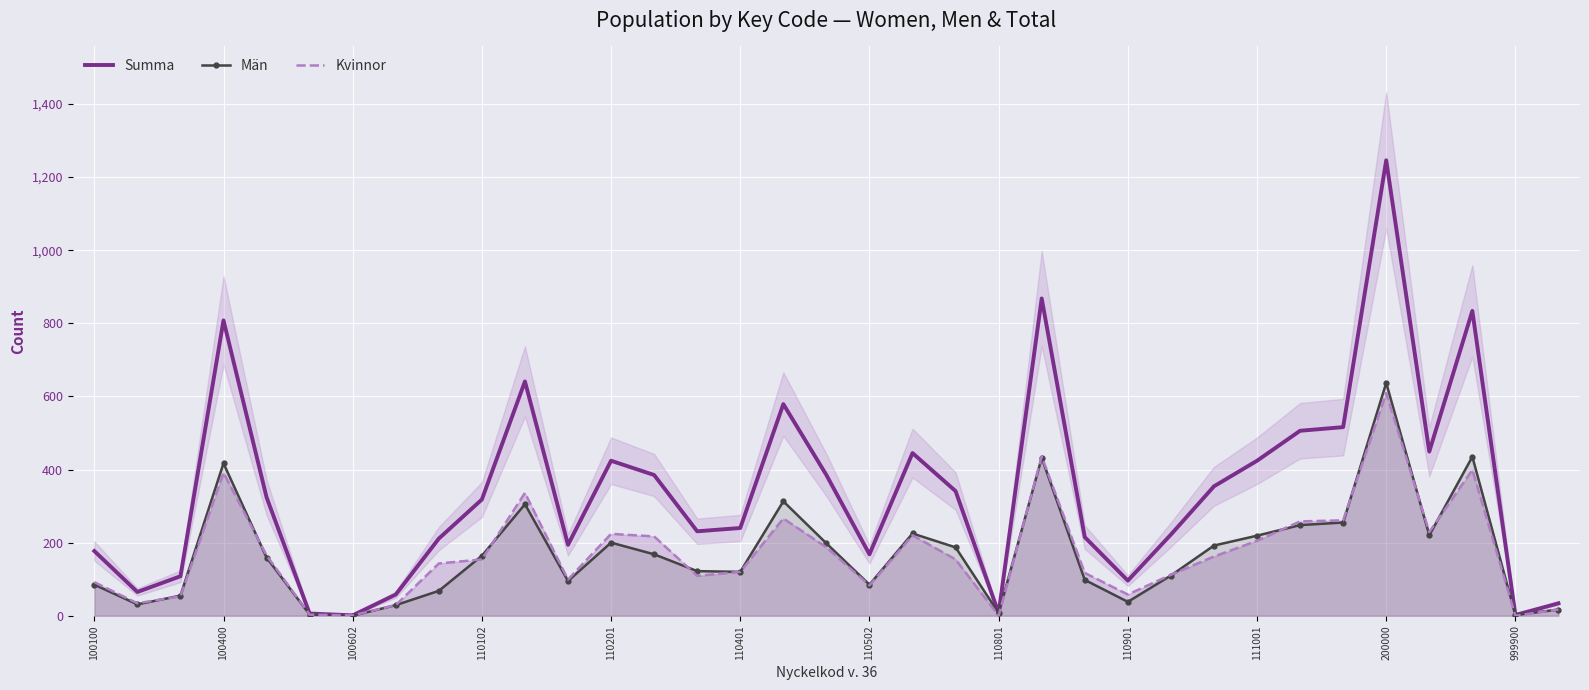

Which category has the highest value in the Kvinnor series?

200000